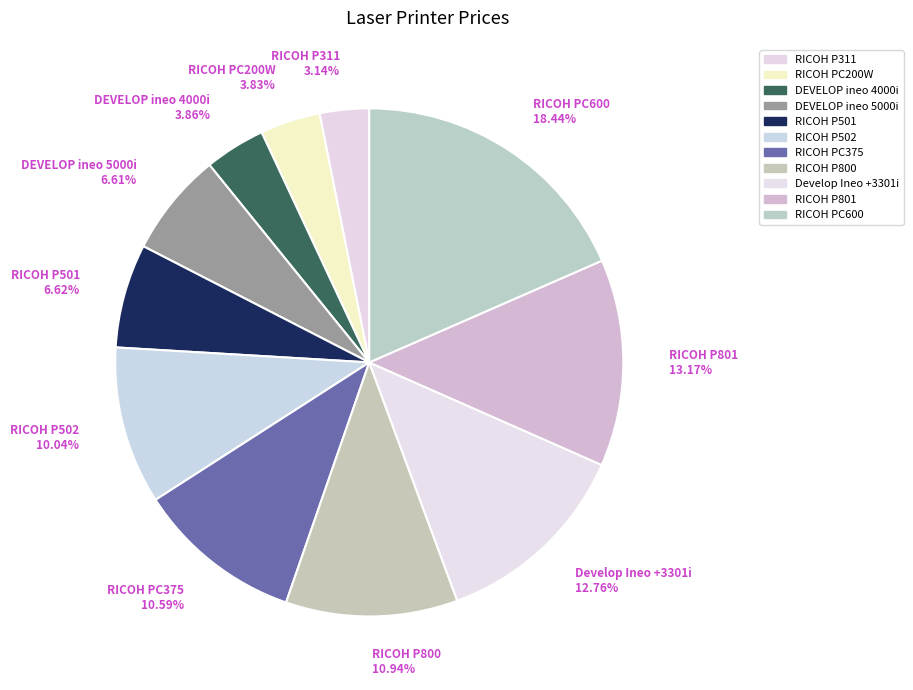

To the nearest percent, what is the difference between the RICOH P800 and RICOH P501 slice percentages?

4%